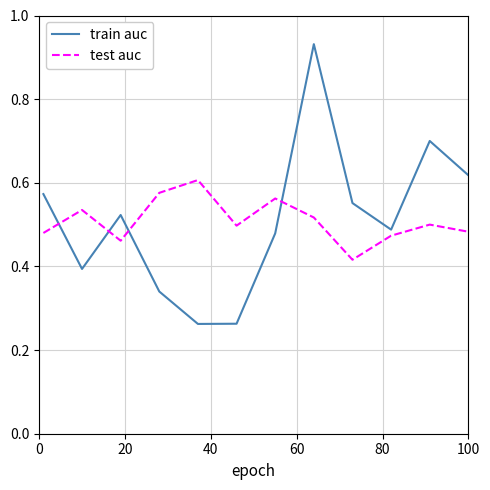

True or false: train auc and test auc intersect in this chart.

True